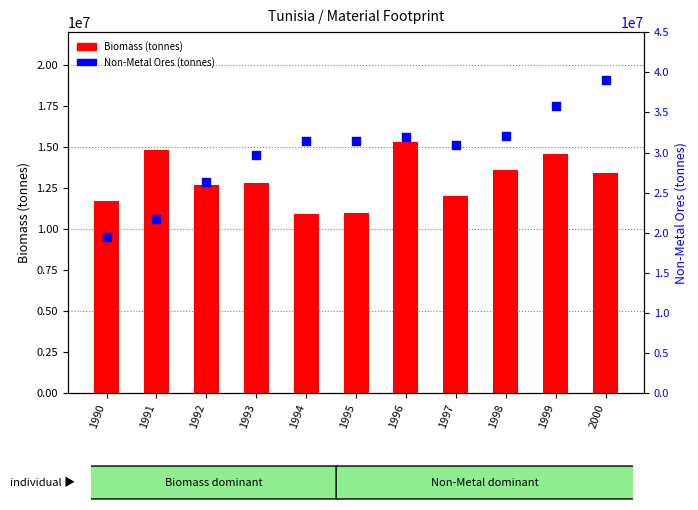

What are all the series names shown in the legend?

Biomass (tonnes), Non-Metal Ores (tonnes)